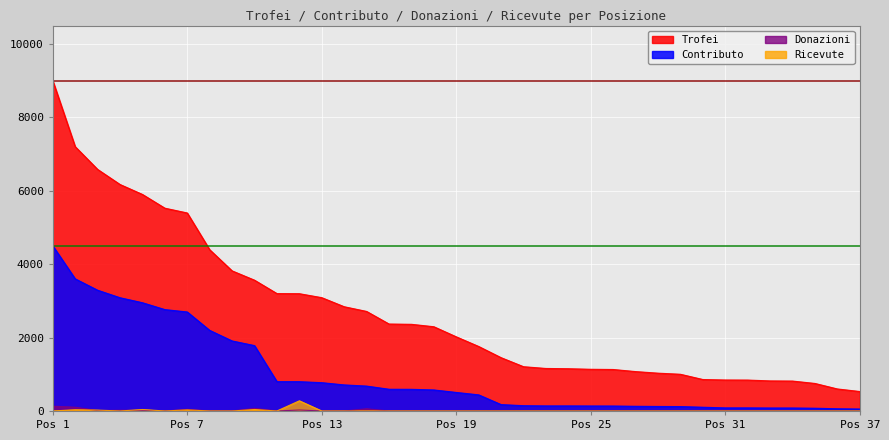

What is the approximate value of Contributo at 2, to the nearest 100?

3600